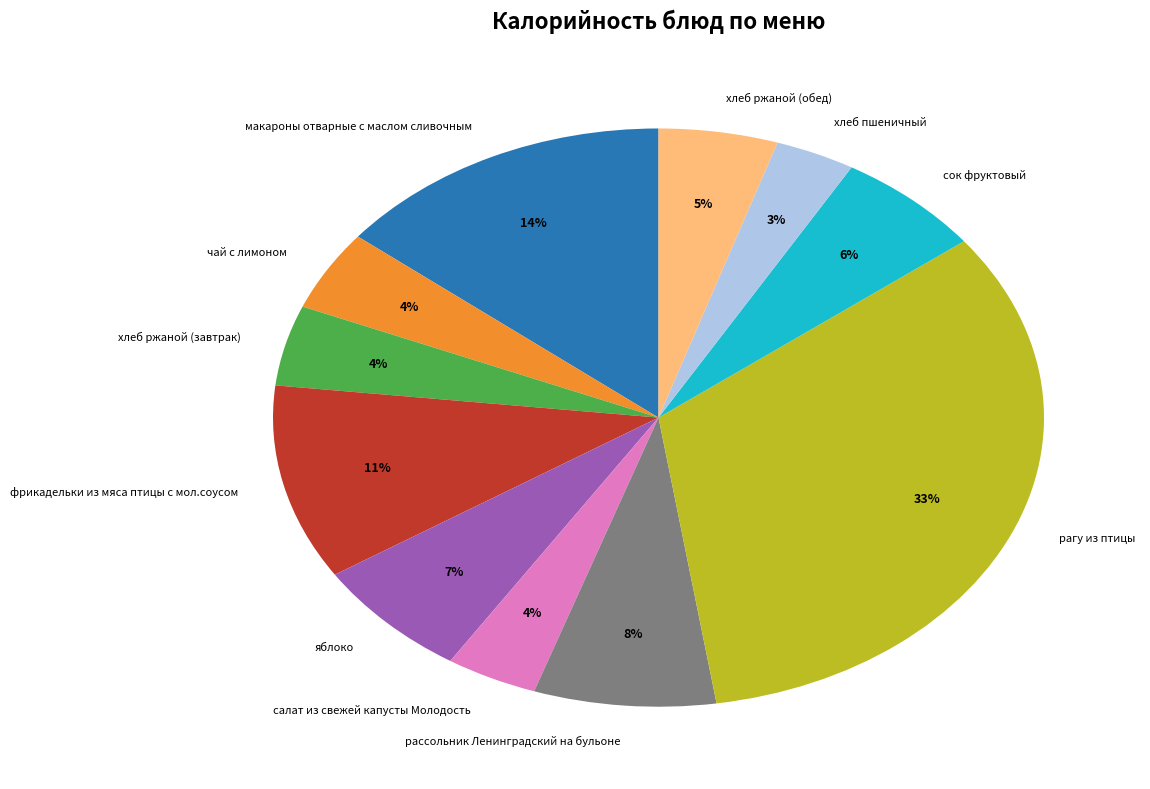

Is it true that яблоко is 7% of the pie?

True